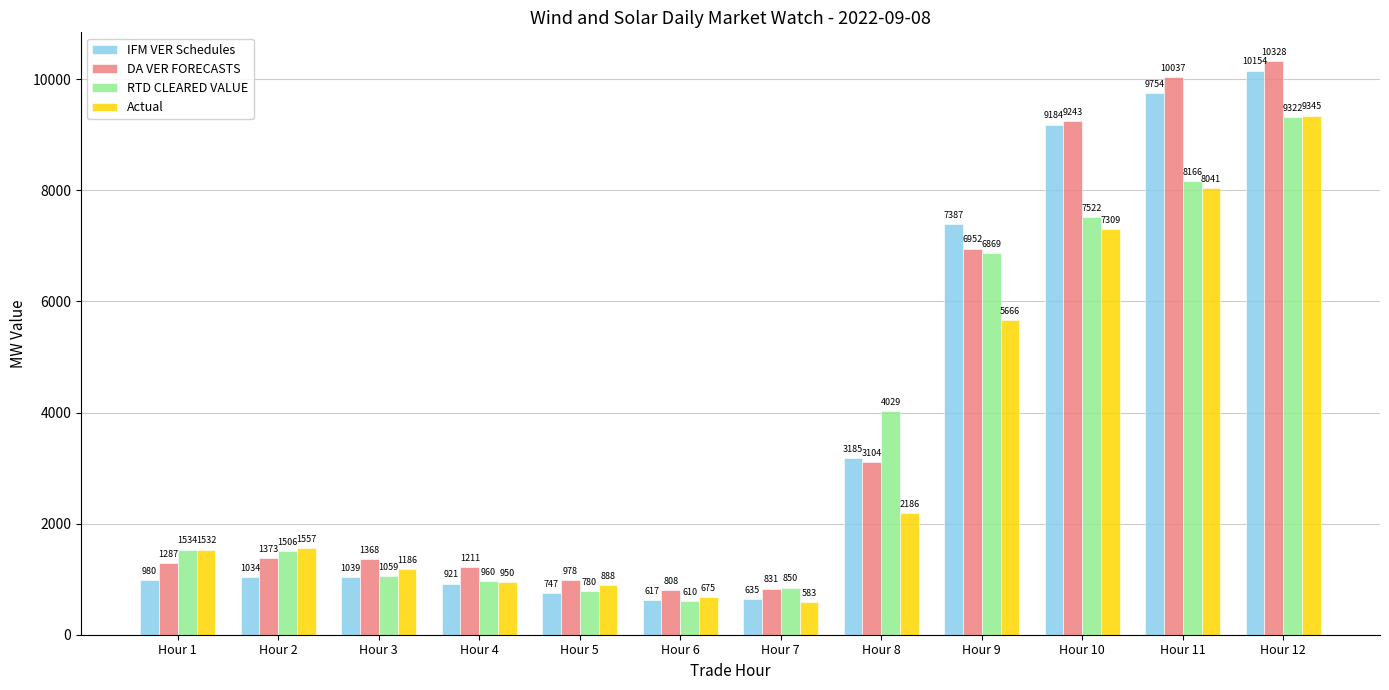

At which label does DA VER FORECASTS first exceed 1372?

Hour 2